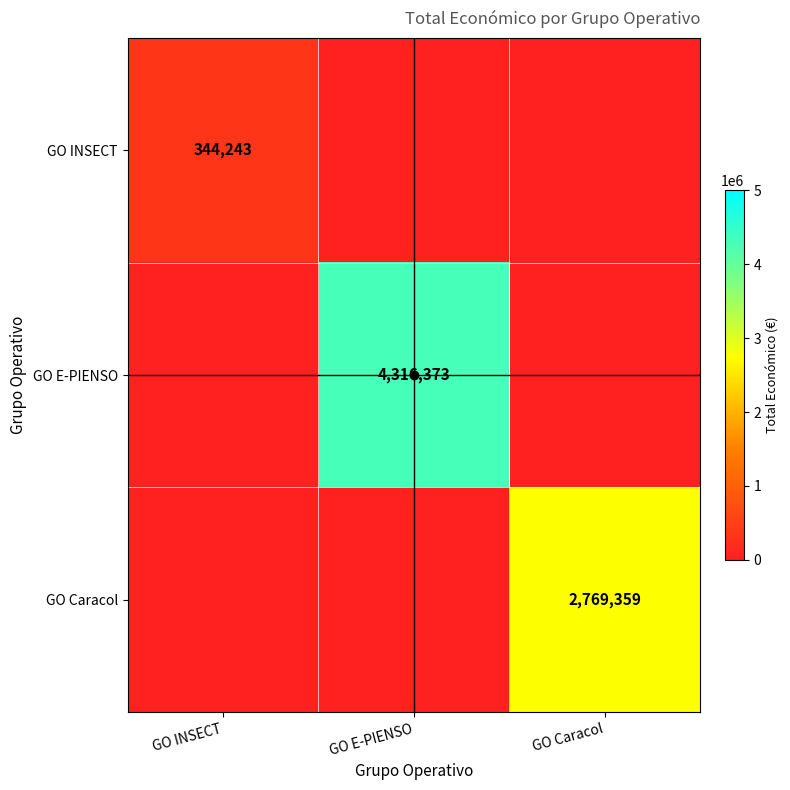

What is the sum of all GO E-PIENSO values?

4316373